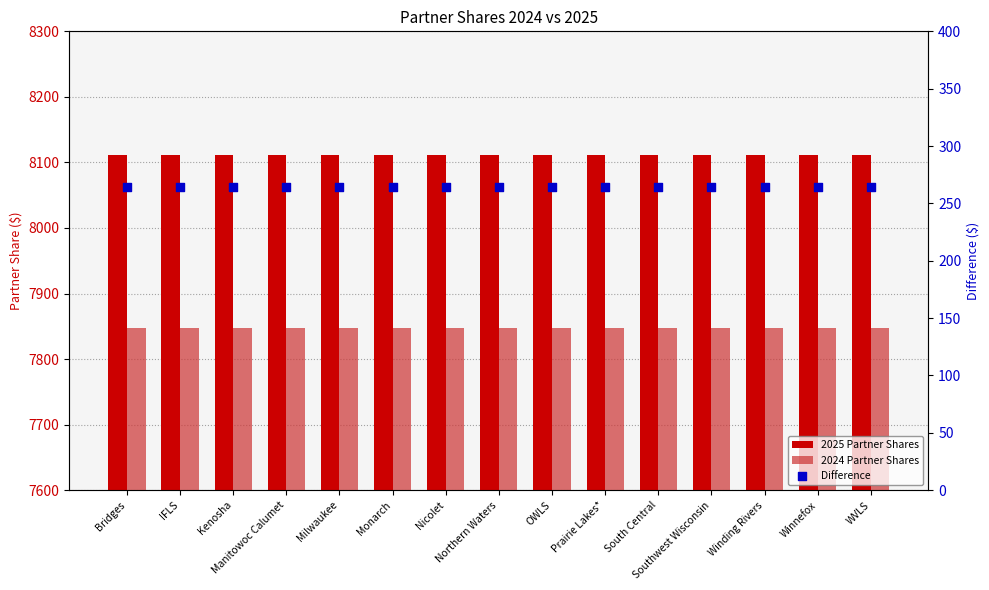

At how many categories does at least one series exceed 3835?

15